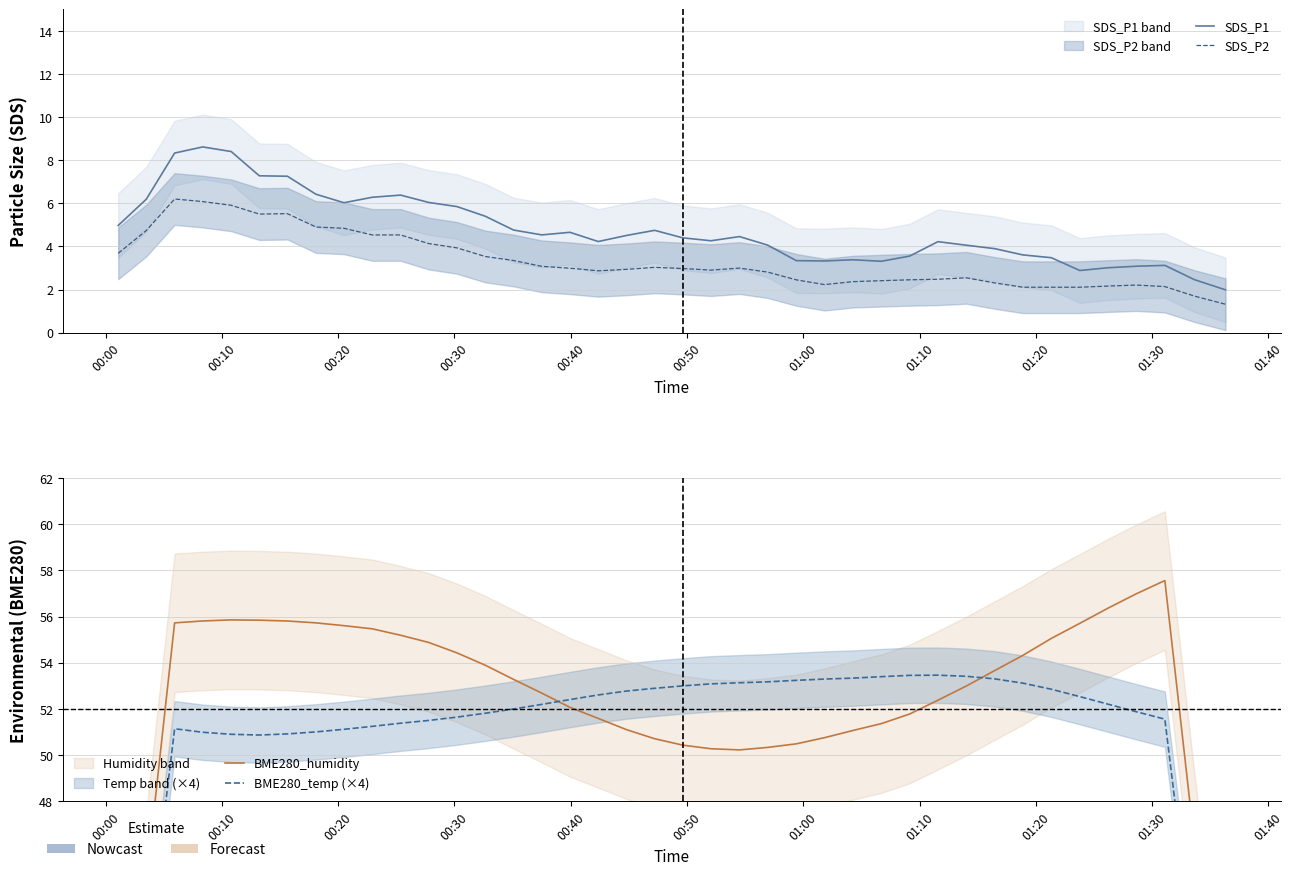

How many data points in SDS_P1 are less than 4?

14